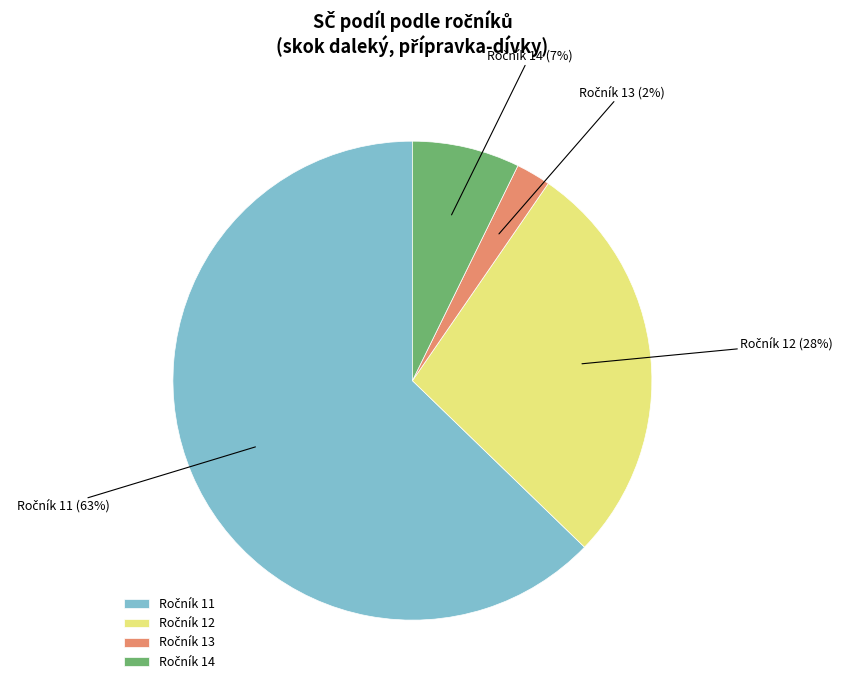

Is there any slice that represents more than half of the pie?

Yes